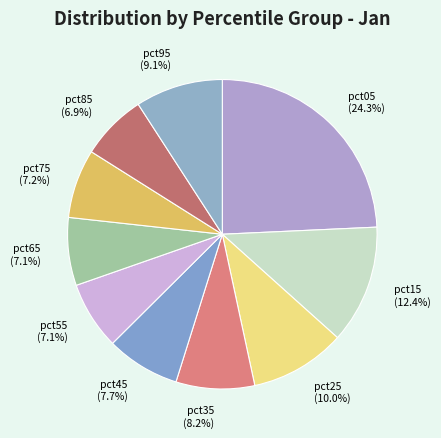

Count the number of slices in the pie.

10